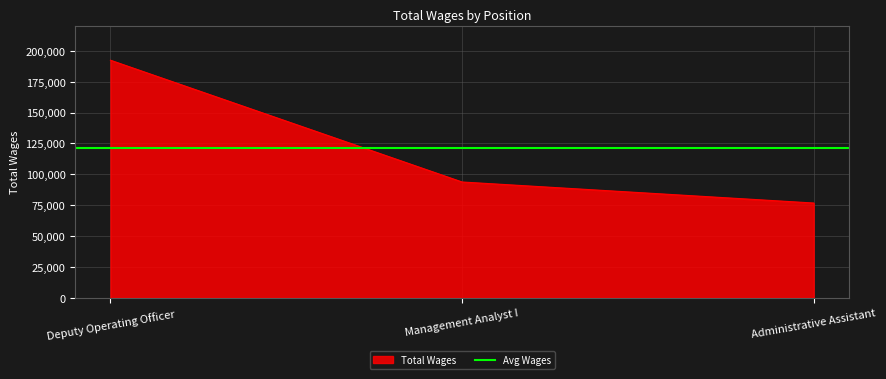

Reading right to left, transcribe all the data shown in this chart.

76742	93774	192388